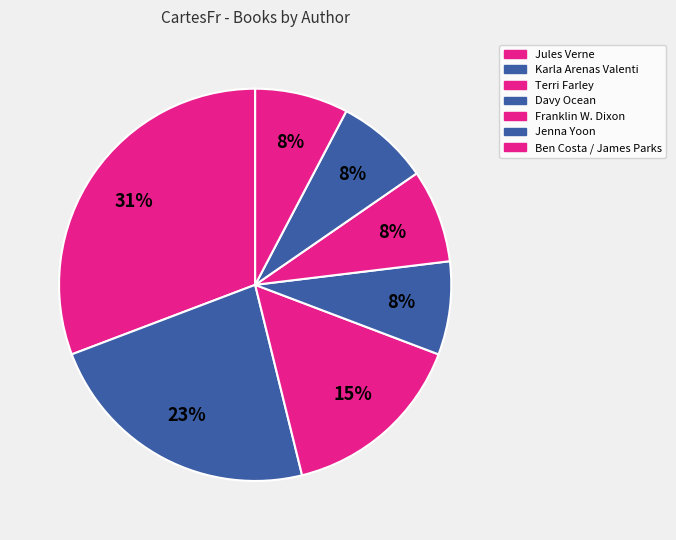

How many slices are in this pie chart?

7